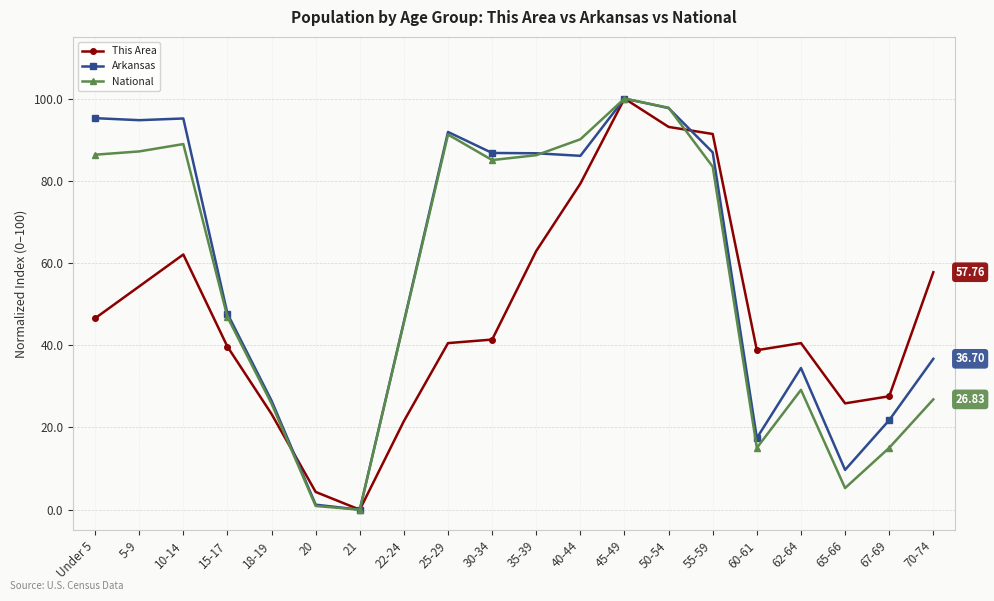

At 40-44, list the series in order from largest to smallest.

National, Arkansas, This Area